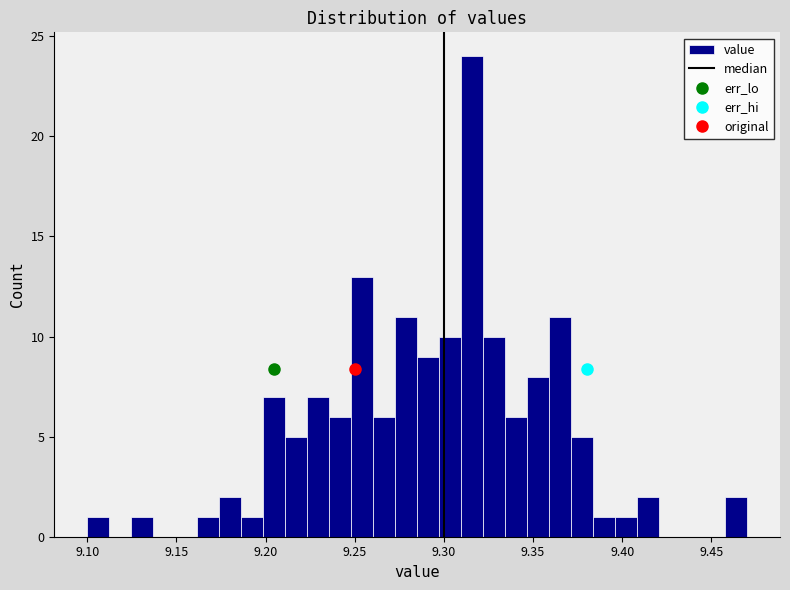

Around what value on the x-axis is the tallest bar? Give the approximate position of its centre, as read against the axis.

9.315